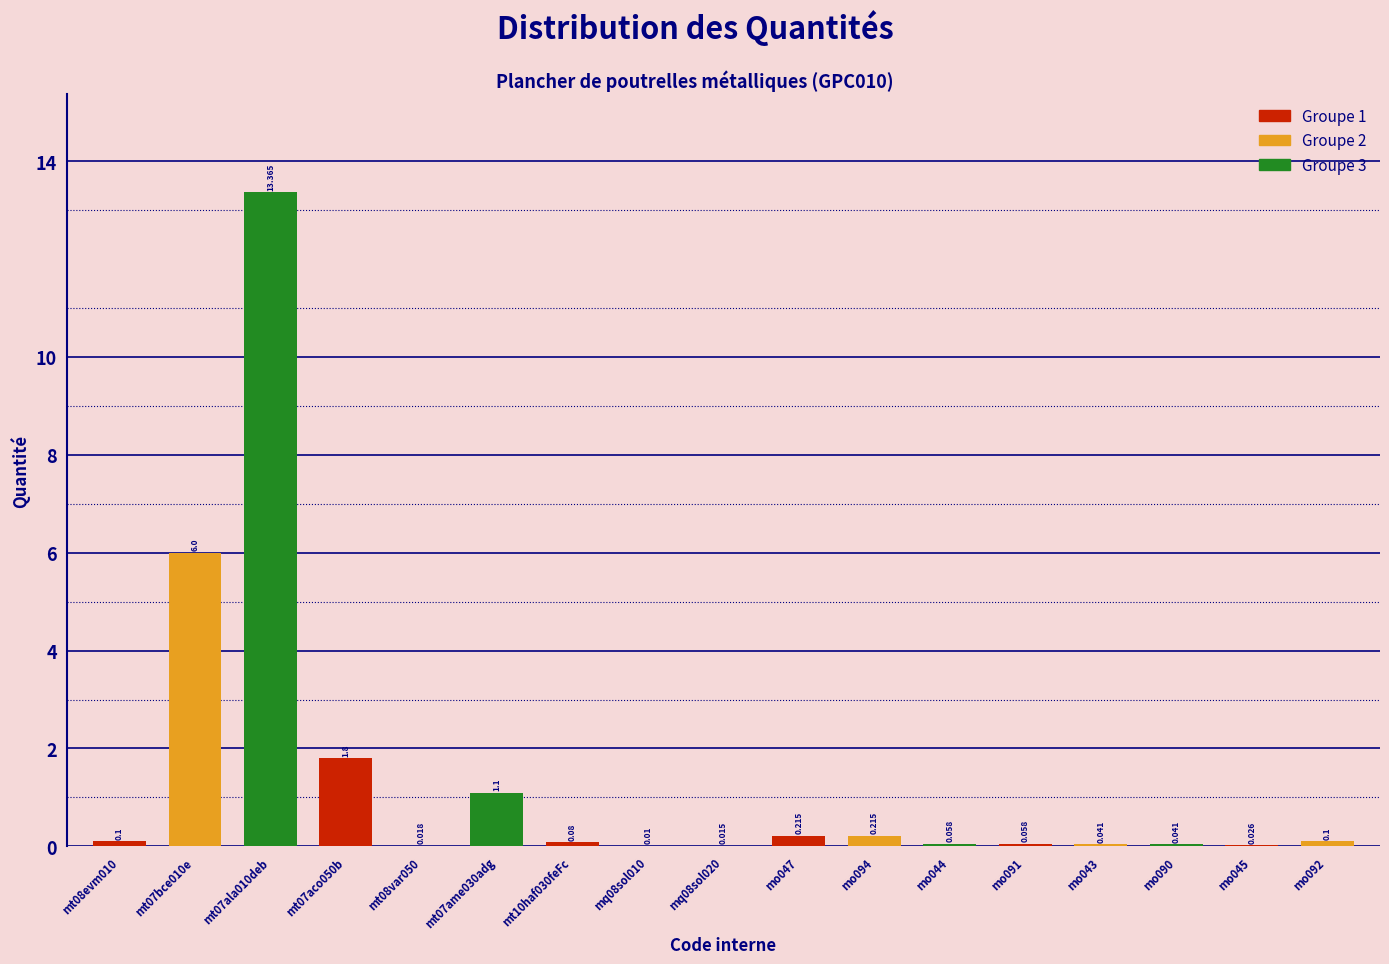

Are the bars horizontal?

No